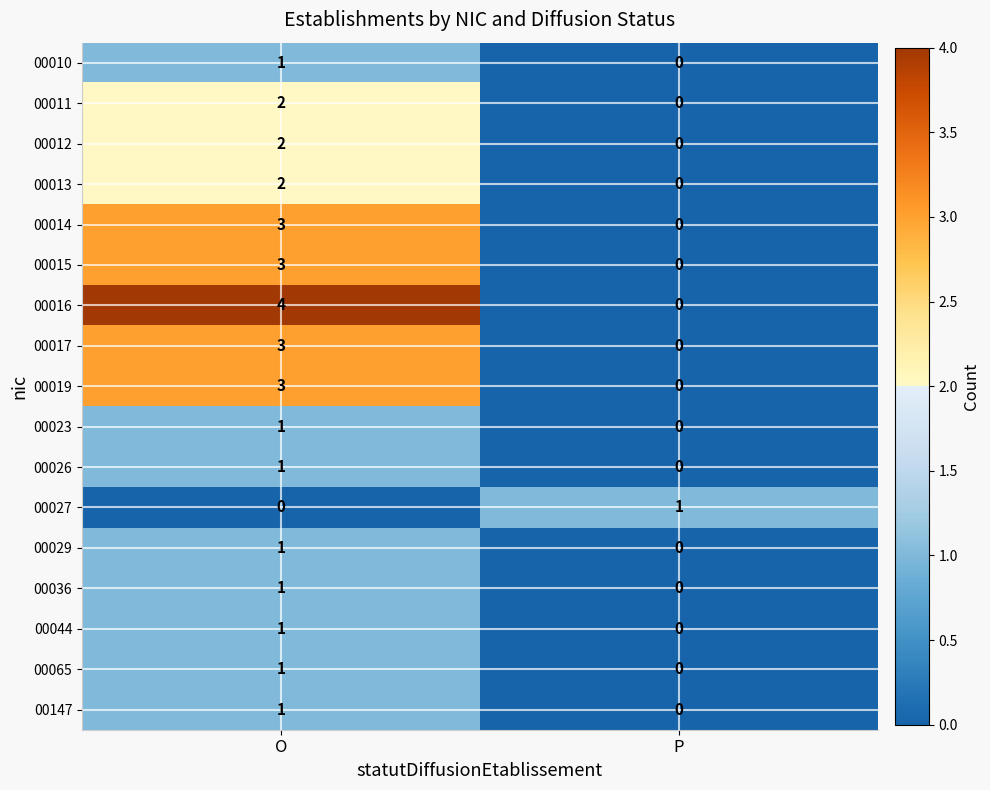

Rank the categories by 00065 value from highest to lowest.

O, P